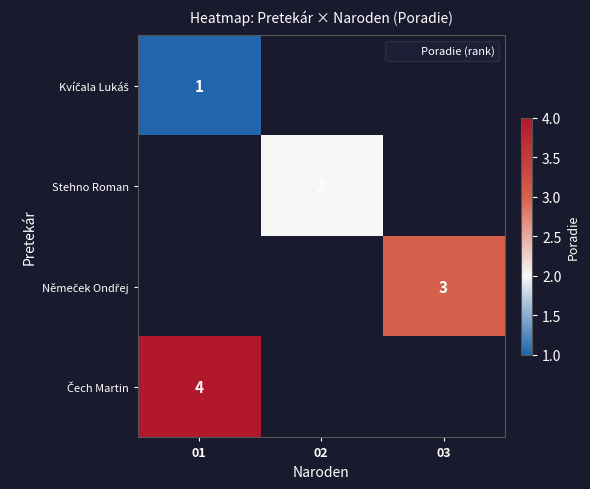

Is the value of Čech Martin at 03 greater than the value of Němeček Ondřej at 02?

No